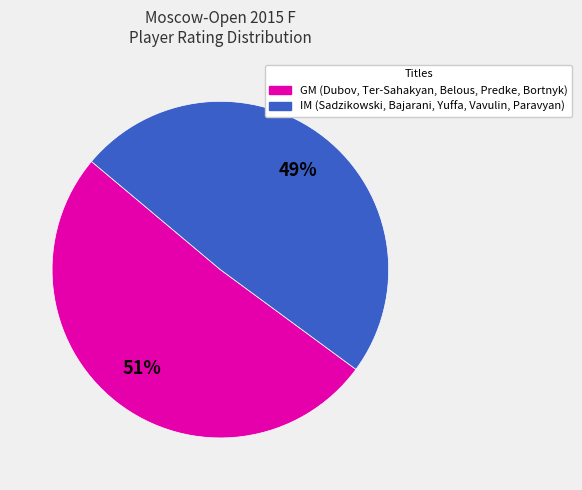

To the nearest percent, what is the difference between the largest and smallest slice percentages?

2%